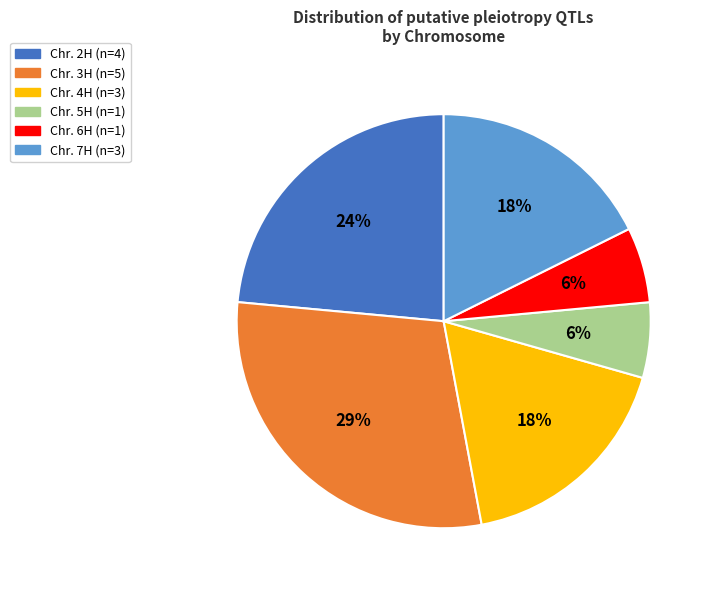

To the nearest percent, what is the average slice percentage?

17%